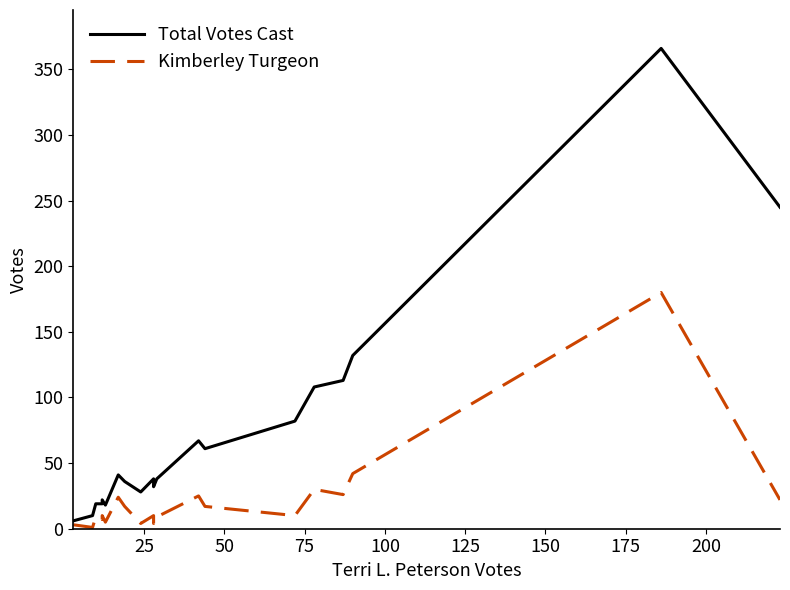

Is it true that Kimberley Turgeon equals 13 at 17?

False